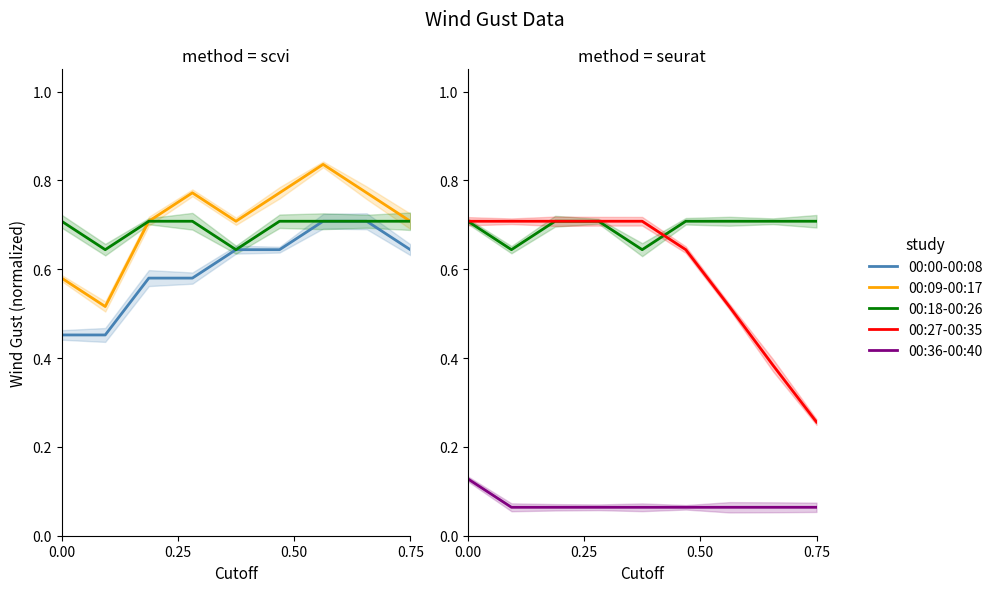

True or false: 00:36-00:40 has a value of 0.1 at 5.

True